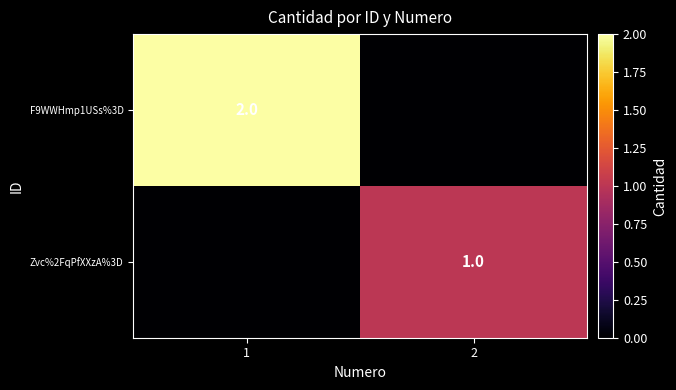

What is the total value across all series at 1?

2